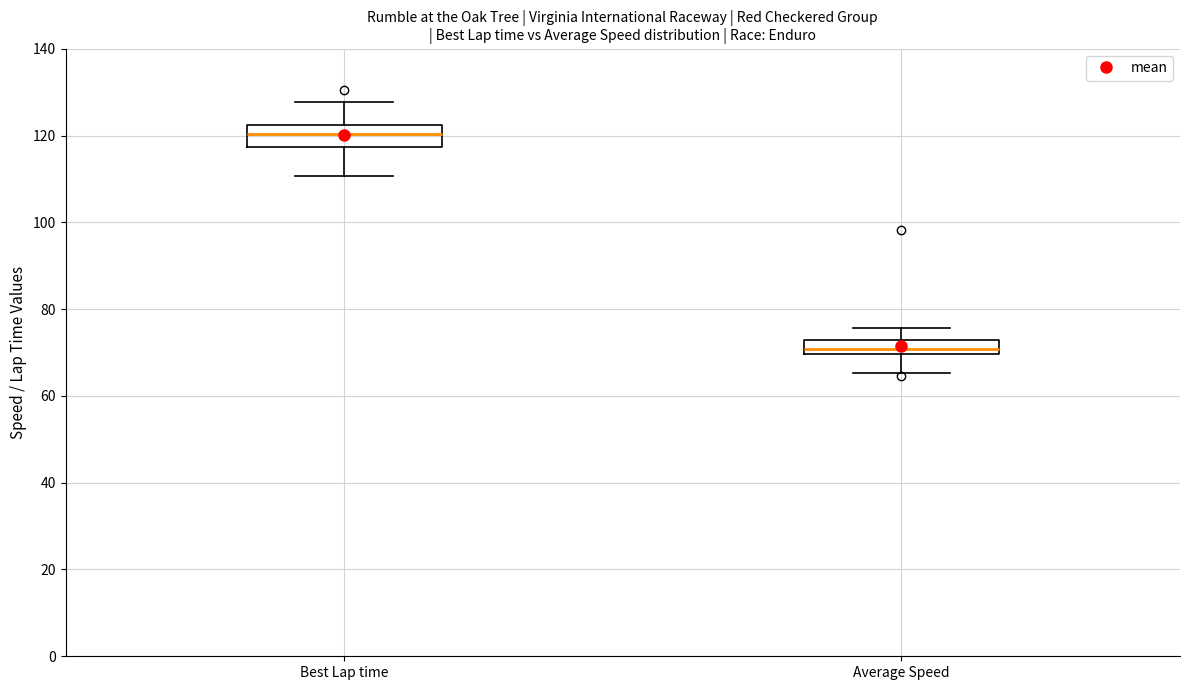

Which box's median line is the lowest?

Average Speed